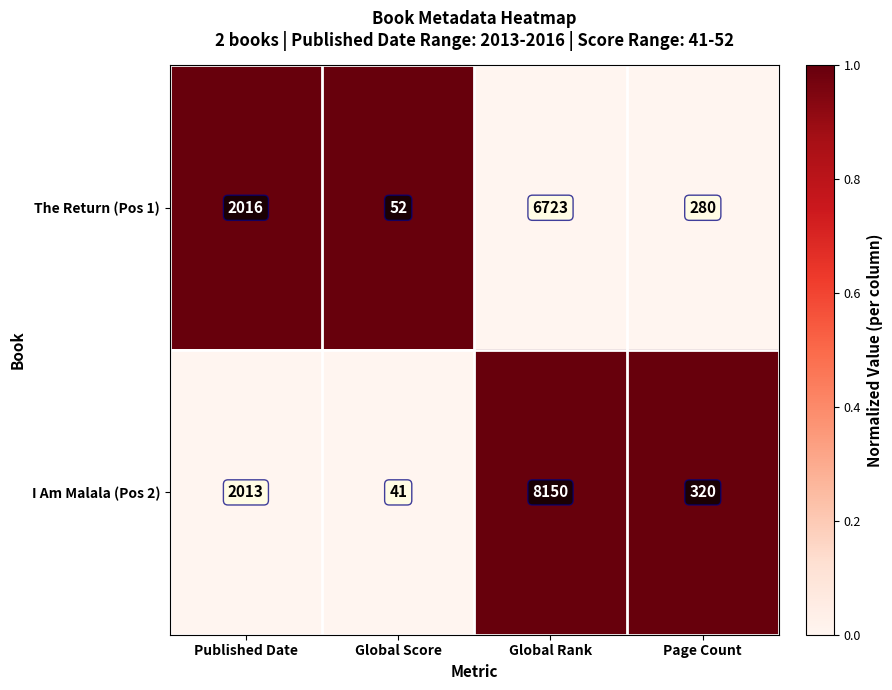

Which series has the largest total across all categories?

I Am Malala (Pos 2)